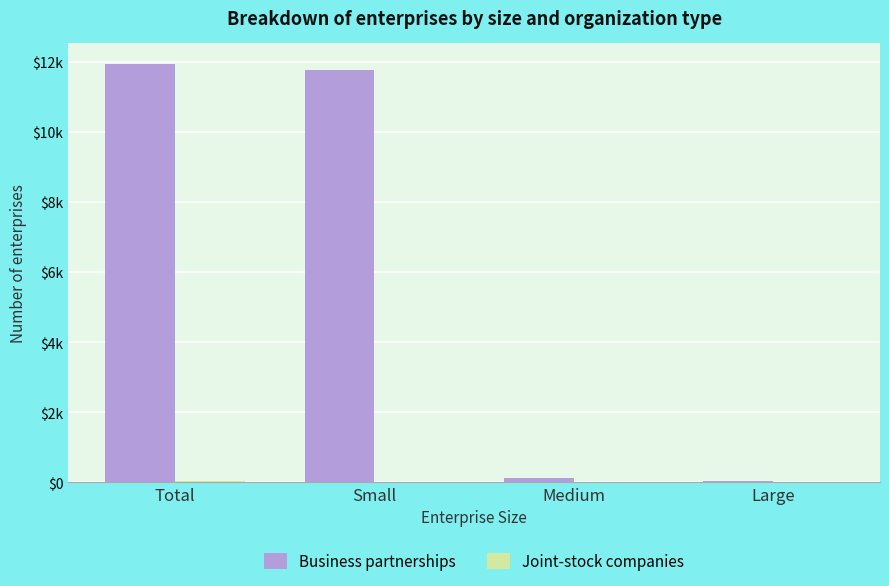

Does the chart contain stacked bars?

No